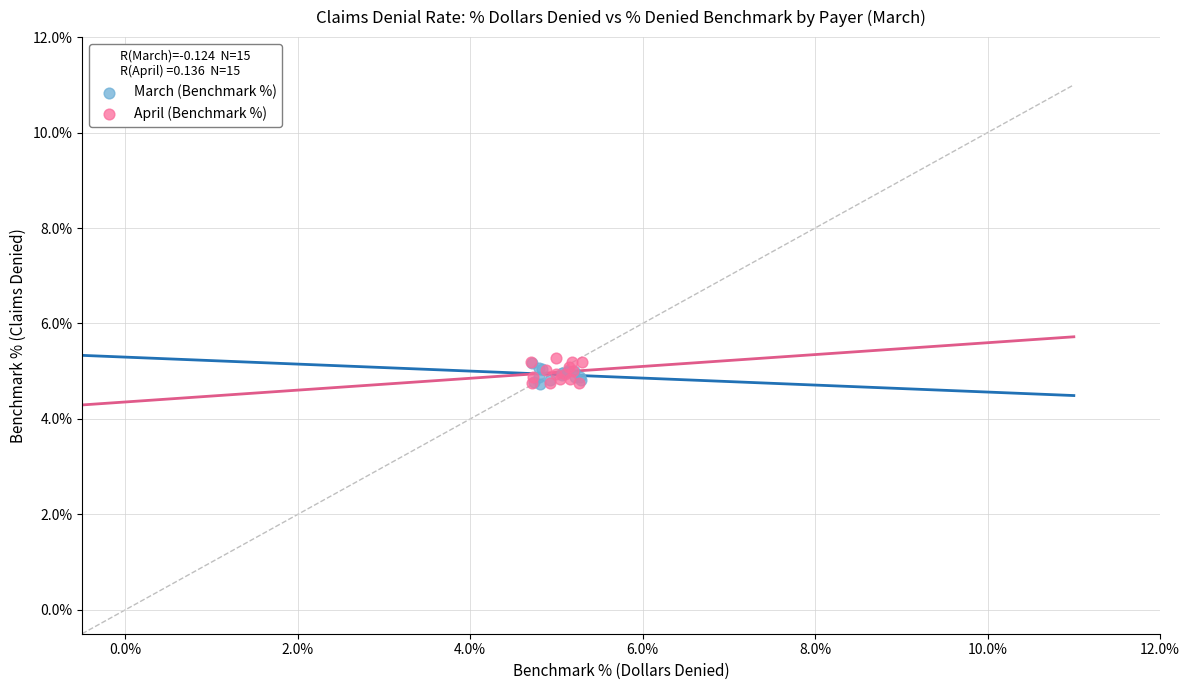

Which series has the largest Y range (max minus min)?

April (Benchmark %)